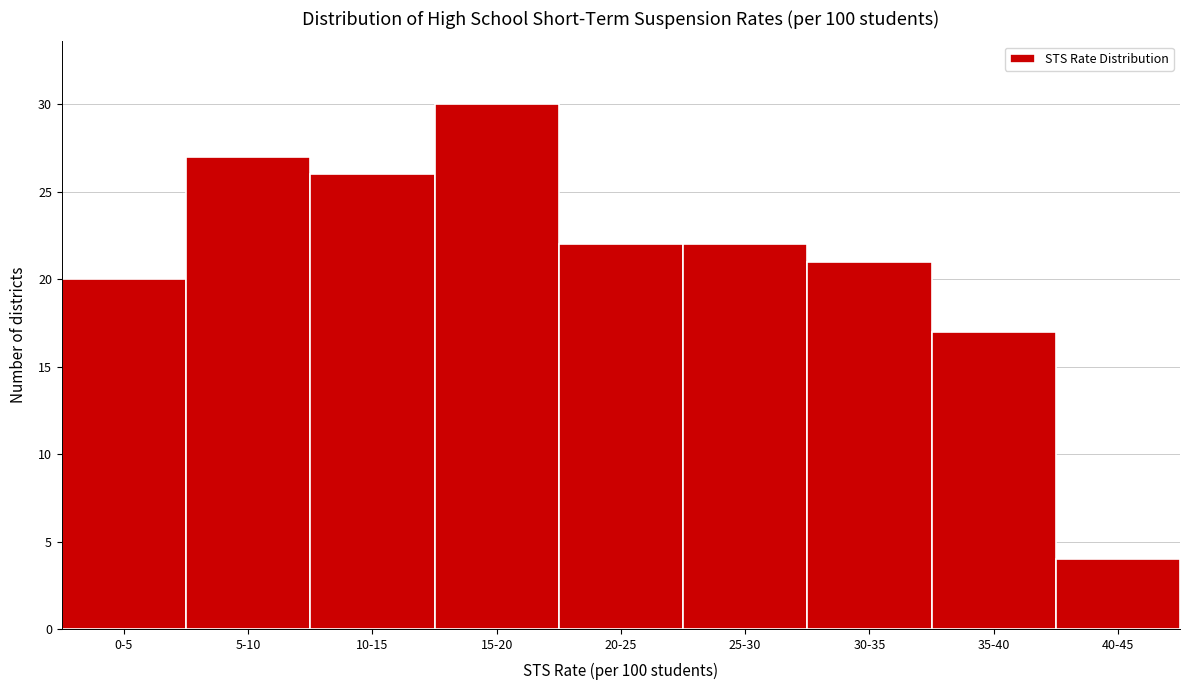

Reading left to right, transcribe all the data shown in this chart.

0-5=20	5-10=27	10-15=26	15-20=30	20-25=22	25-30=22	30-35=21	35-40=17	40-45=4